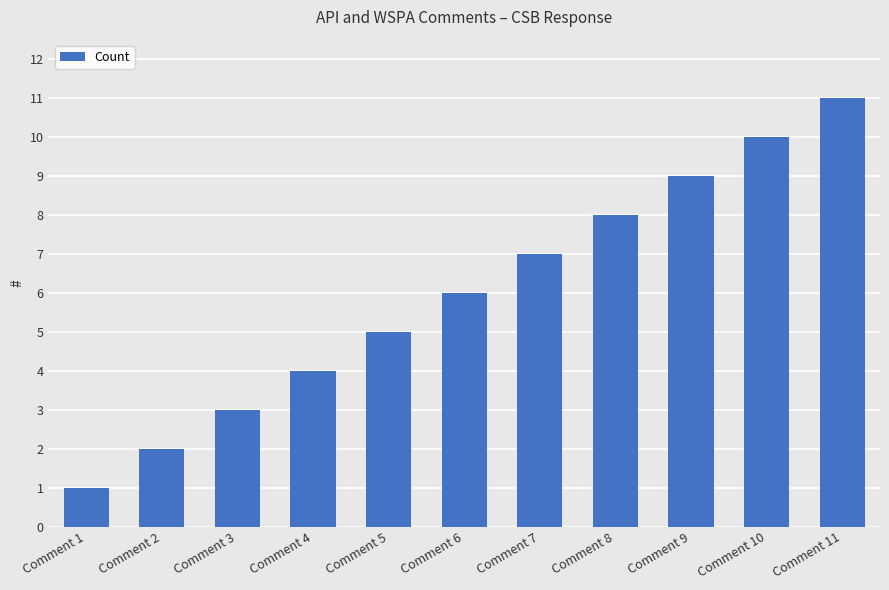

What is the minimum value shown in the chart?

1